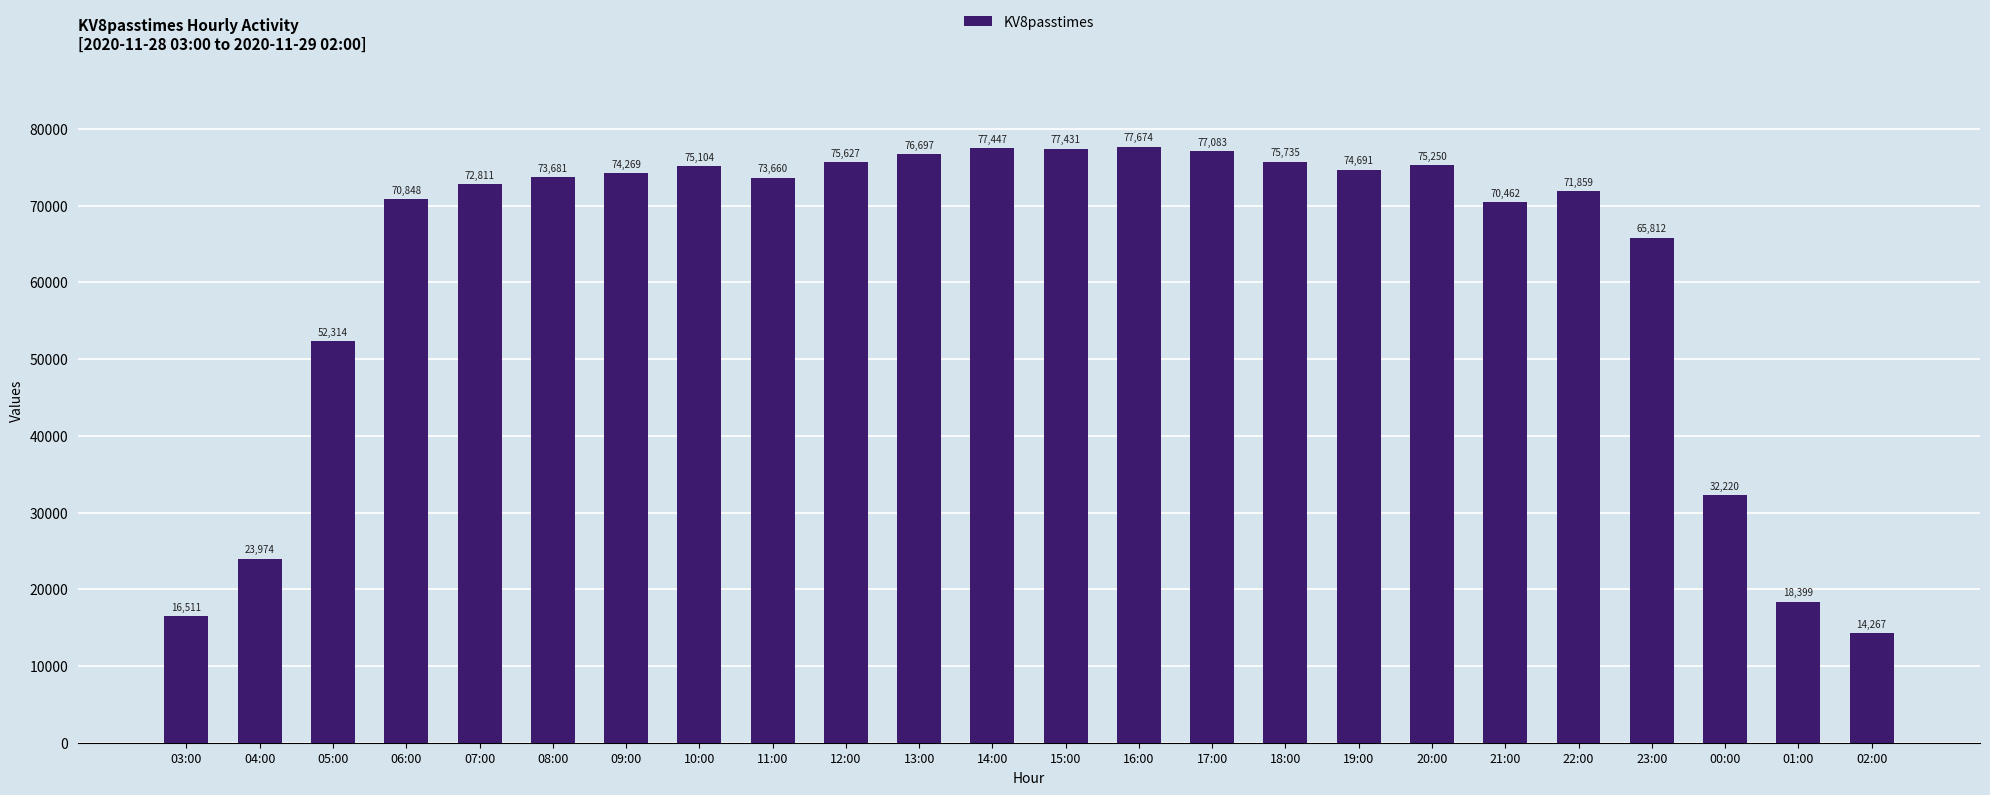

Read the value at 02:00.

14267